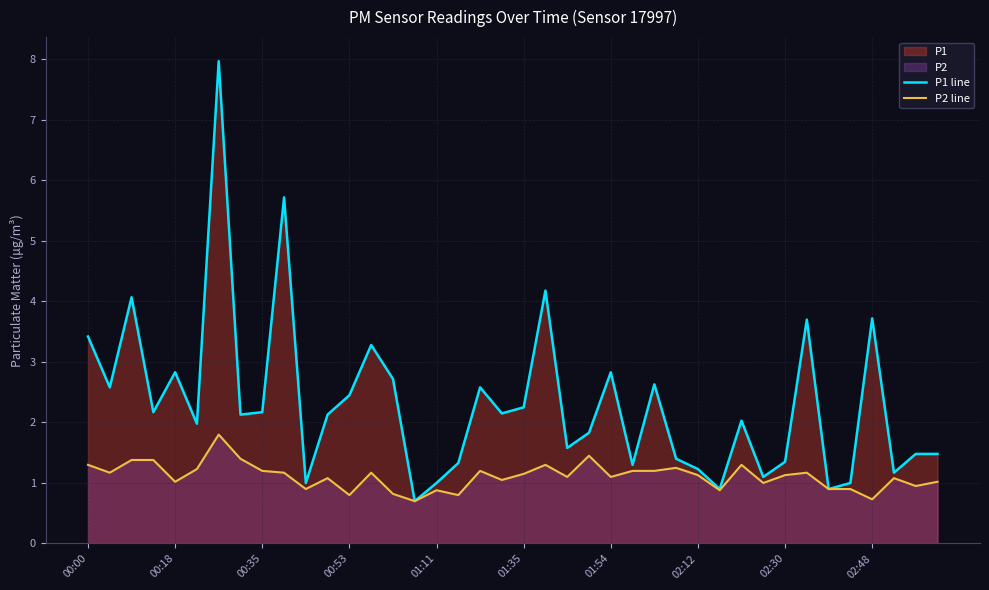

How many lines are shown in the chart?

2